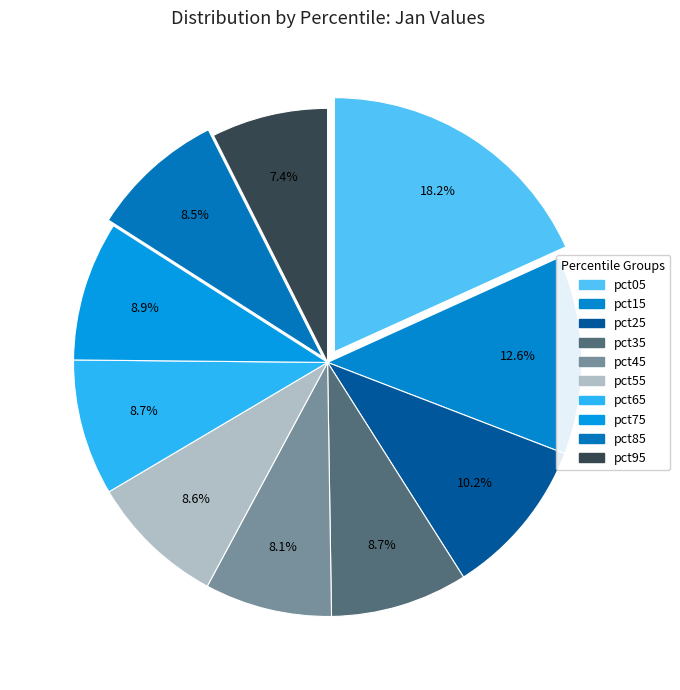

To the nearest percent, what percentage of the pie is pct15?

13%